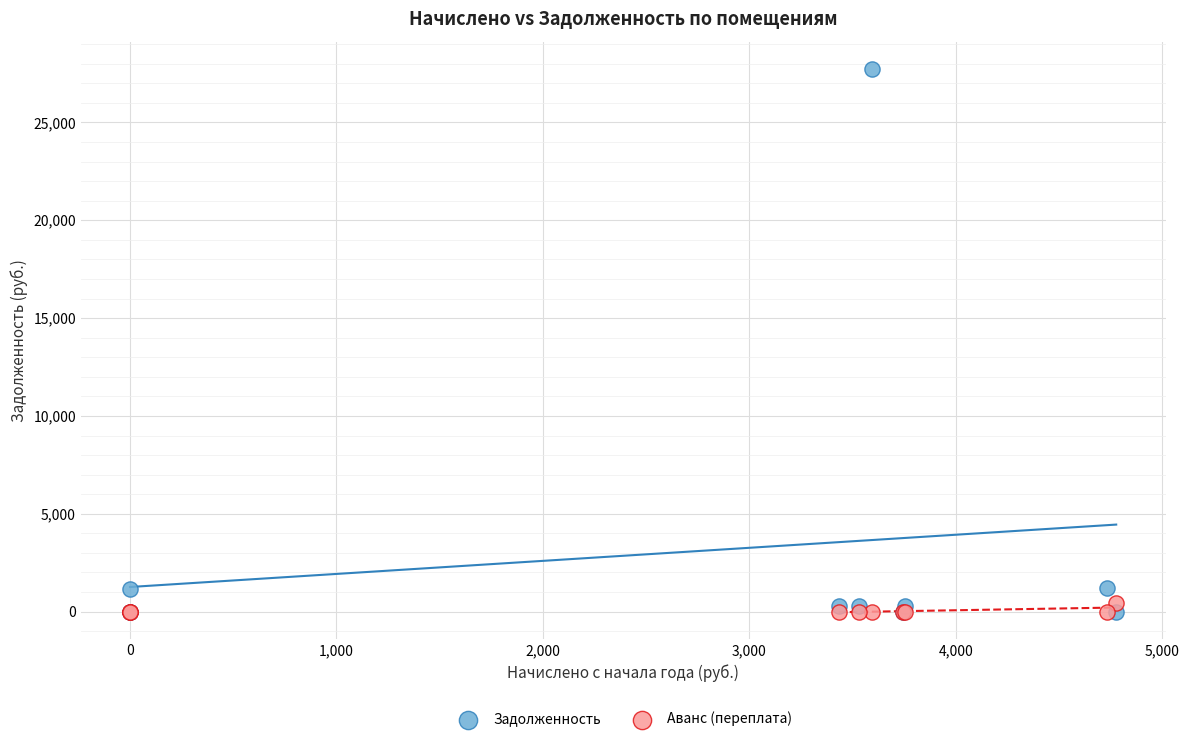

What are all the series names shown in the legend?

Задолженность, Аванс (переплата)